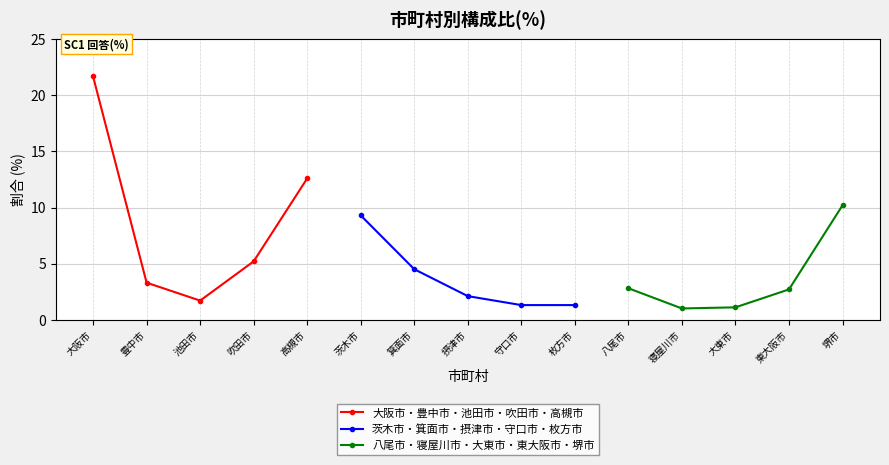

How many interior local valleys does the 大阪市・豊中市・池田市・吹田市・高槻市 series have?

1